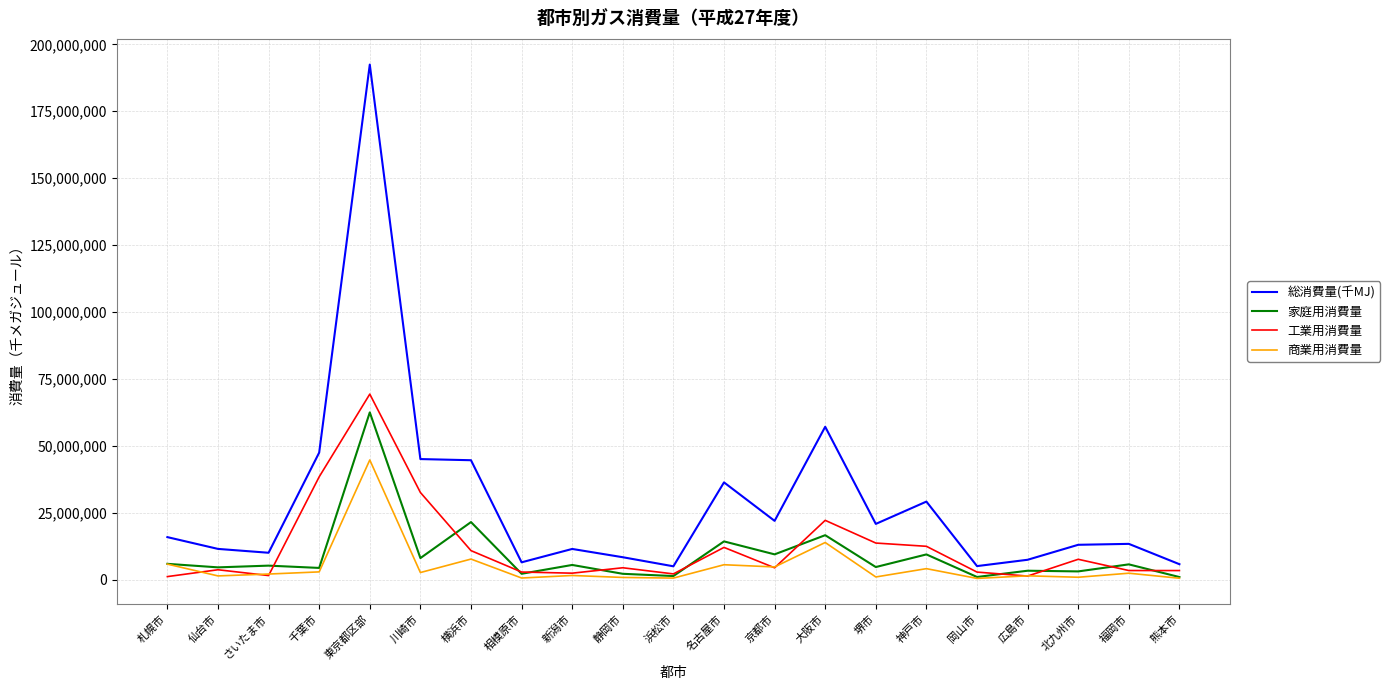

Which series has the largest range (max minus min)?

総消費量(千MJ)